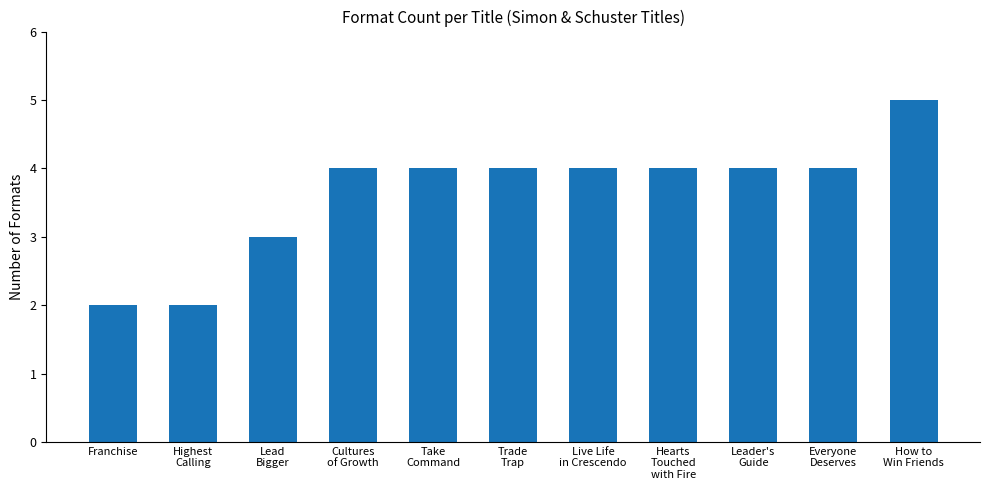

What is the ratio of the value at How to
Win Friends to the value at Highest
Calling?

2.5